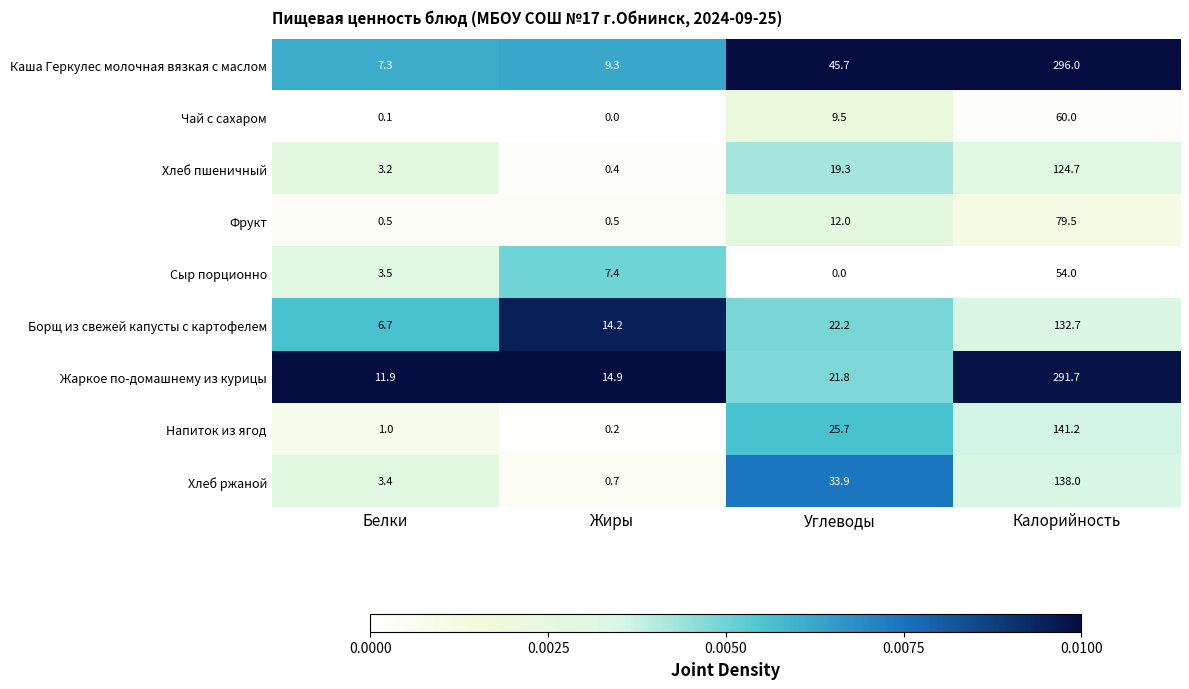

At which label is Хлеб пшеничный closest to 62?

Углеводы